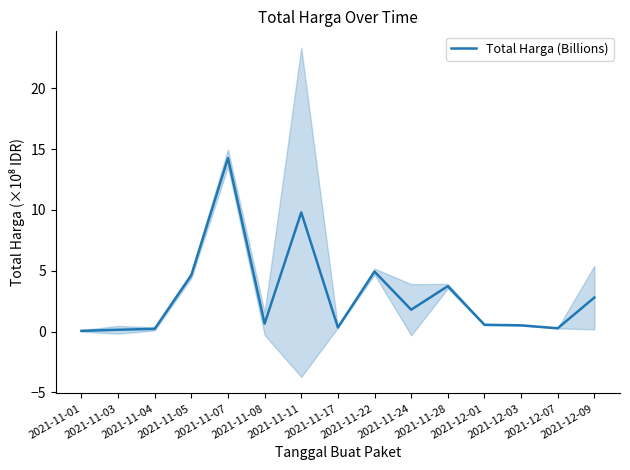

What is the sum of the values at 2021-12-09 and 2021-11-11?

12.6